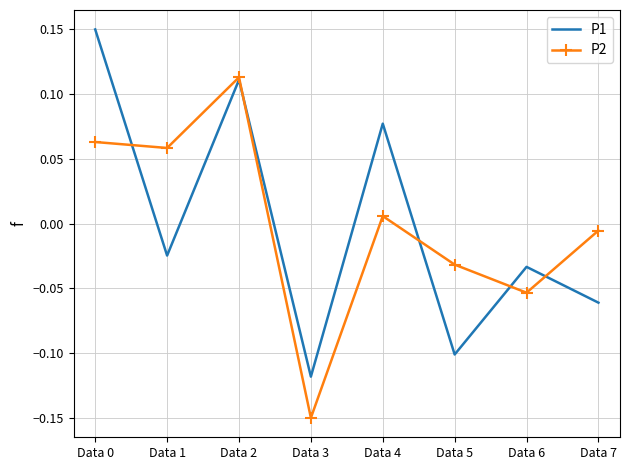

True or false: P1 and P2 cross at least once.

True